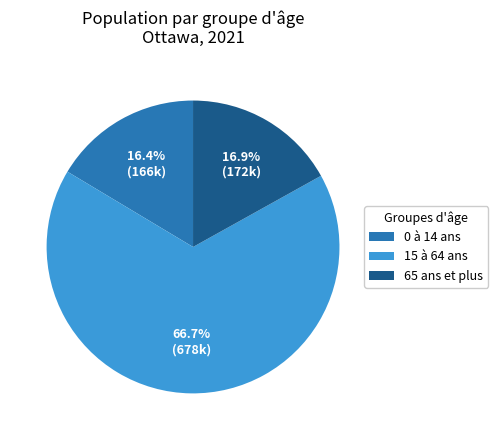

Count the number of slices in the pie.

3